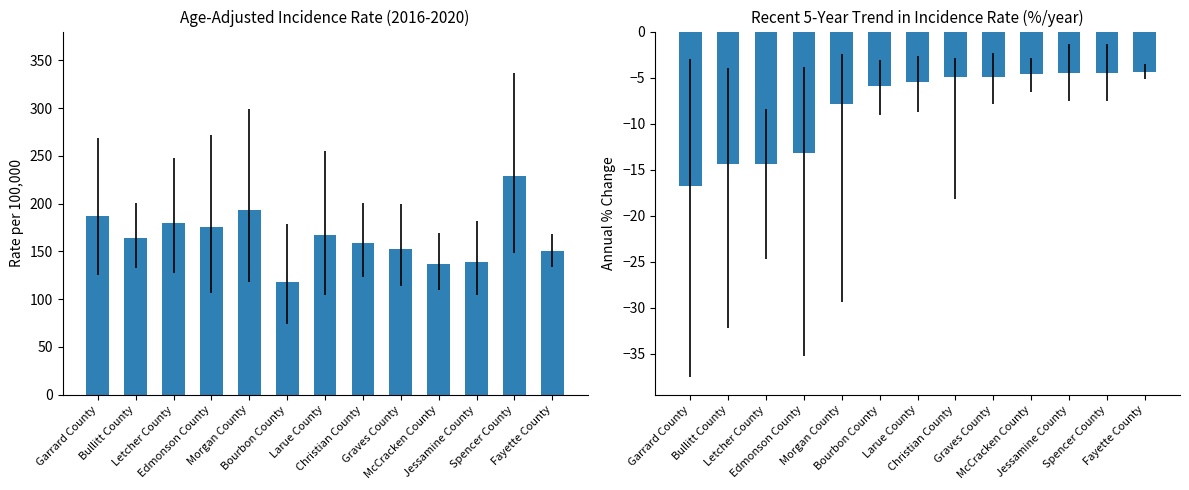

What are all the series names shown in the legend?

Age-Adjusted Rate, Recent 5-Year Trend